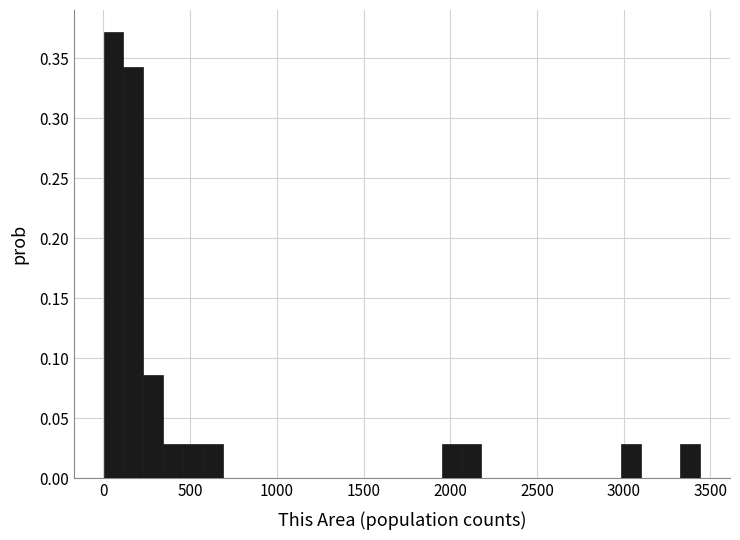

Read against the x-axis, roughly where is the centre of the tallest bar?

50